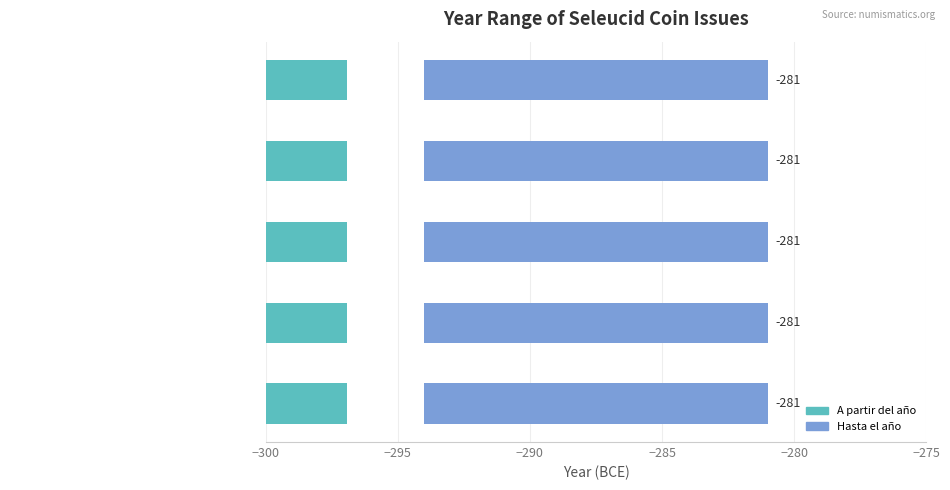

Does the chart contain stacked bars?

No